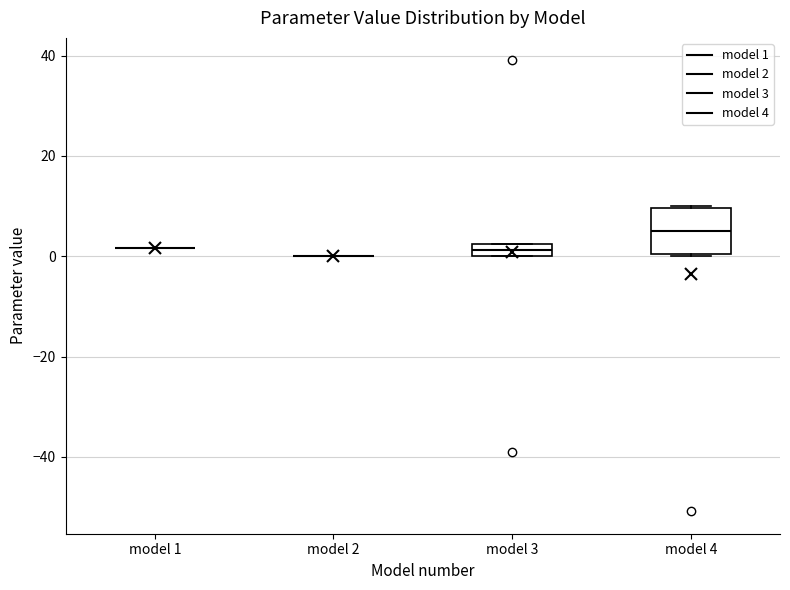

Where is the lower edge of the box for model 3 on the y-axis? The values are not printed on the chart, so give them approximately, as read against the axis.

0